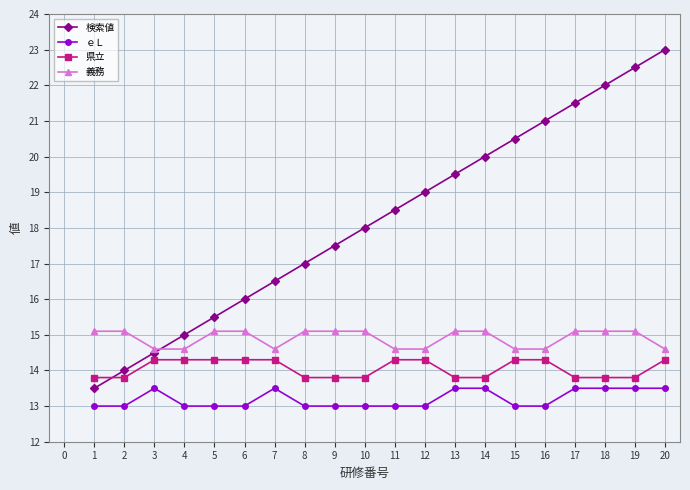

Is the value of 検索値 at 3 greater than the value of 義務 at 1?

No